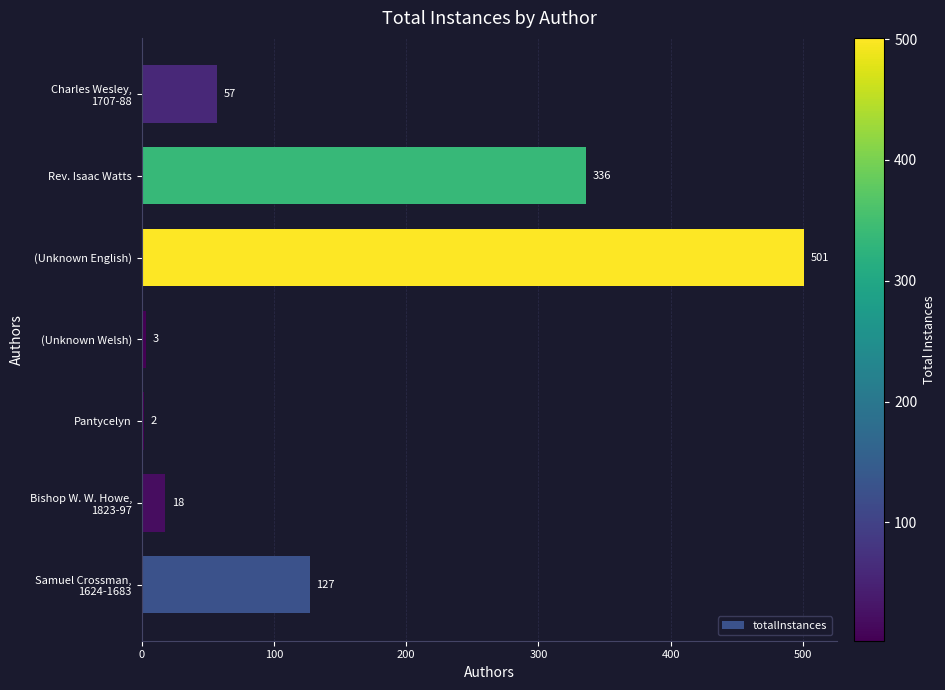

What is the sum of all values?

1044